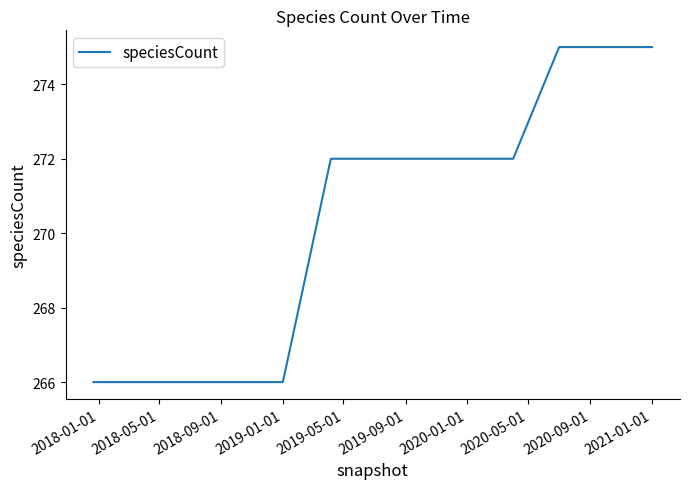

Reading left to right, list all the values displayed in this chart.

266	266	266	266	266	272	272	272	272	272	275	275	275